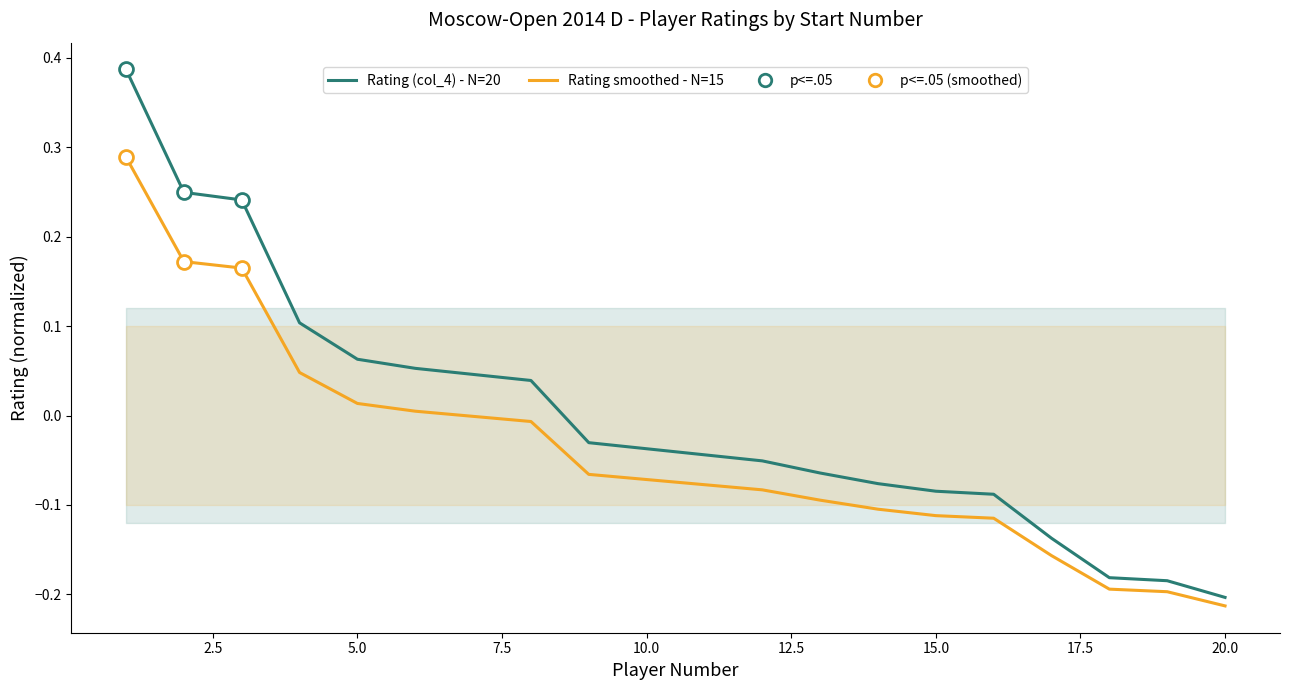

The value of Rating smoothed - N=15 at 20.0 is -0.3. True or false?

False